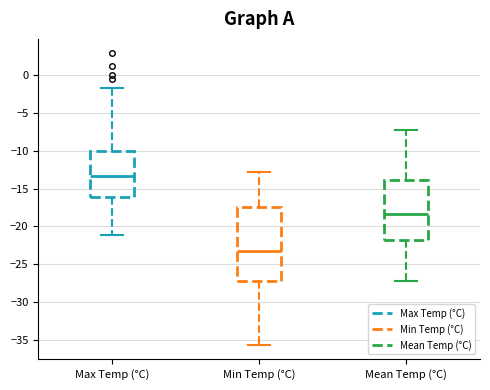

Reading left to right, transcribe this box plot: for each box, give where its median line is, the range the box spans, and where its two whiskers end, as read against the y-axis. The values are not printed on the chart, so give them approximately, as read against the axis.

Max Temp (°C): median -13.5, box -16.0 to -10.0, whiskers -21.0 to -1.5
Min Temp (°C): median -23.5, box -27.0 to -17.5, whiskers -35.5 to -13.0
Mean Temp (°C): median -18.5, box -22.0 to -14.0, whiskers -27.0 to -7.5